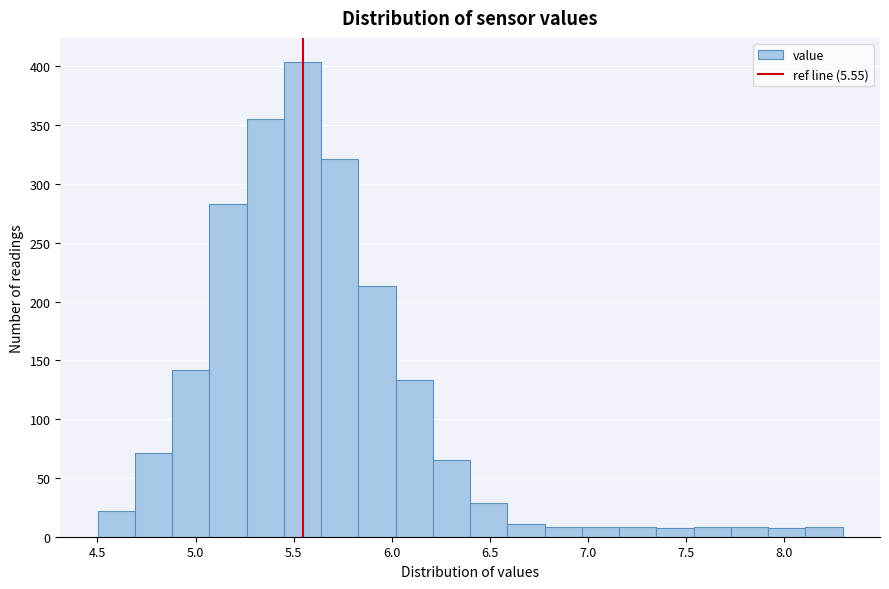

Around what value on the x-axis is the tallest bar? Give the approximate position of its centre, as read against the axis.

5.55